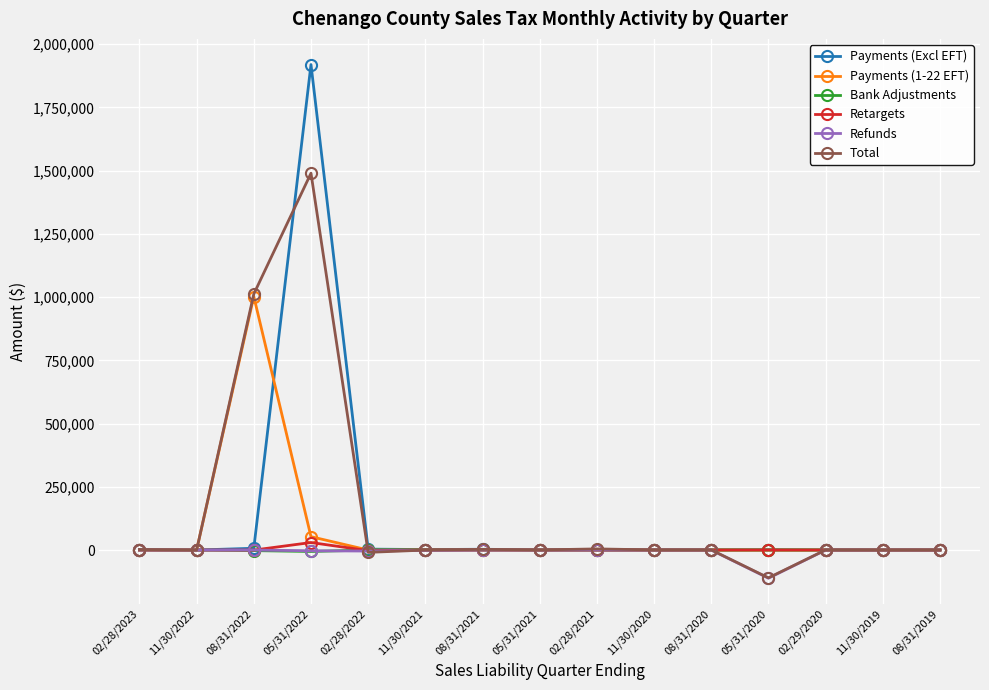

Which series has the largest total across all categories?

Total